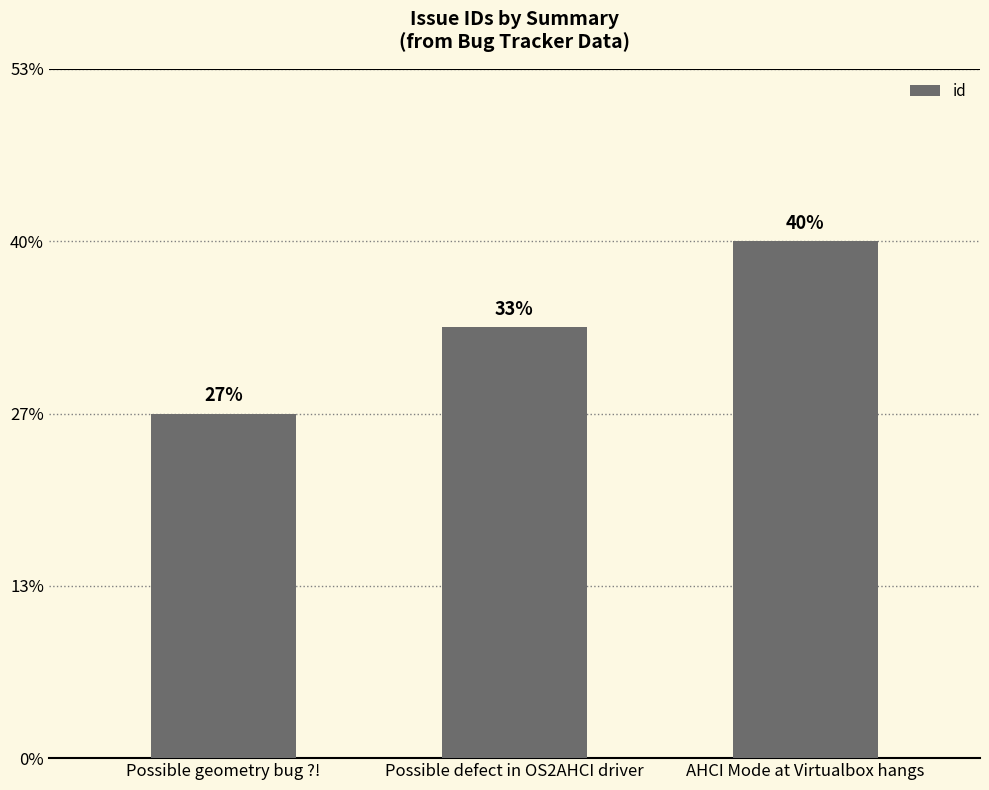

What is the label of the 2nd bar from the left?

Possible defect in OS2AHCI driver